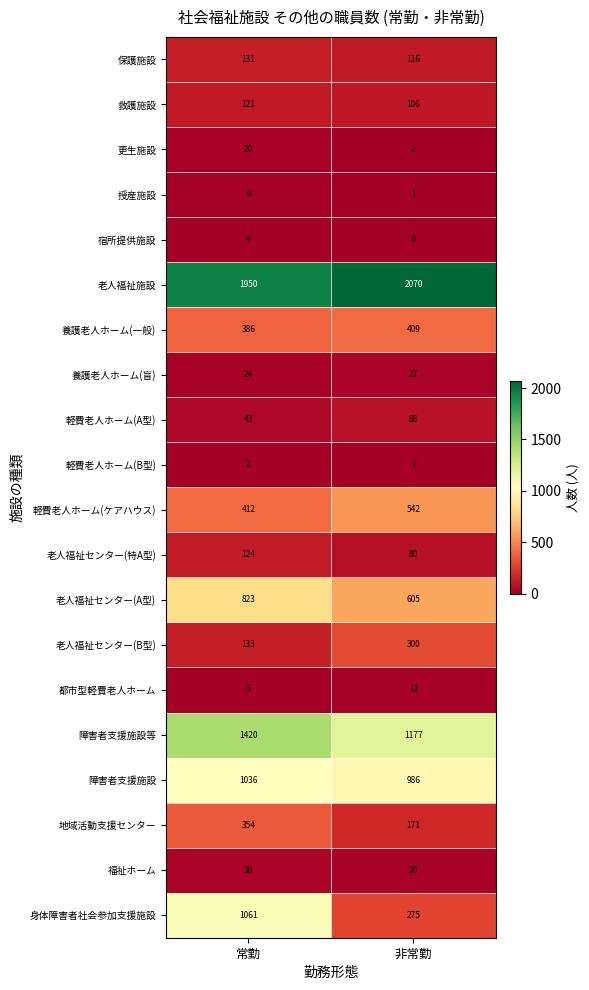

What is the spread (max minus min) of values at 非常勤?

2070